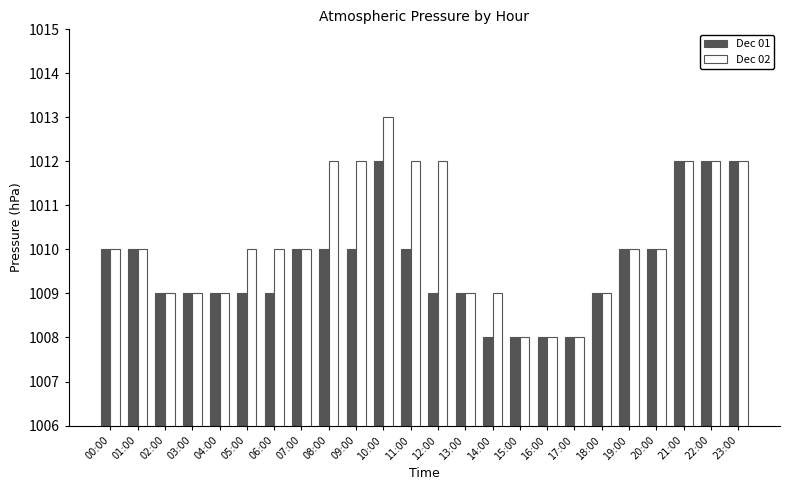

True or false: Dec 01 has a value of 1008 at 14:00.

True